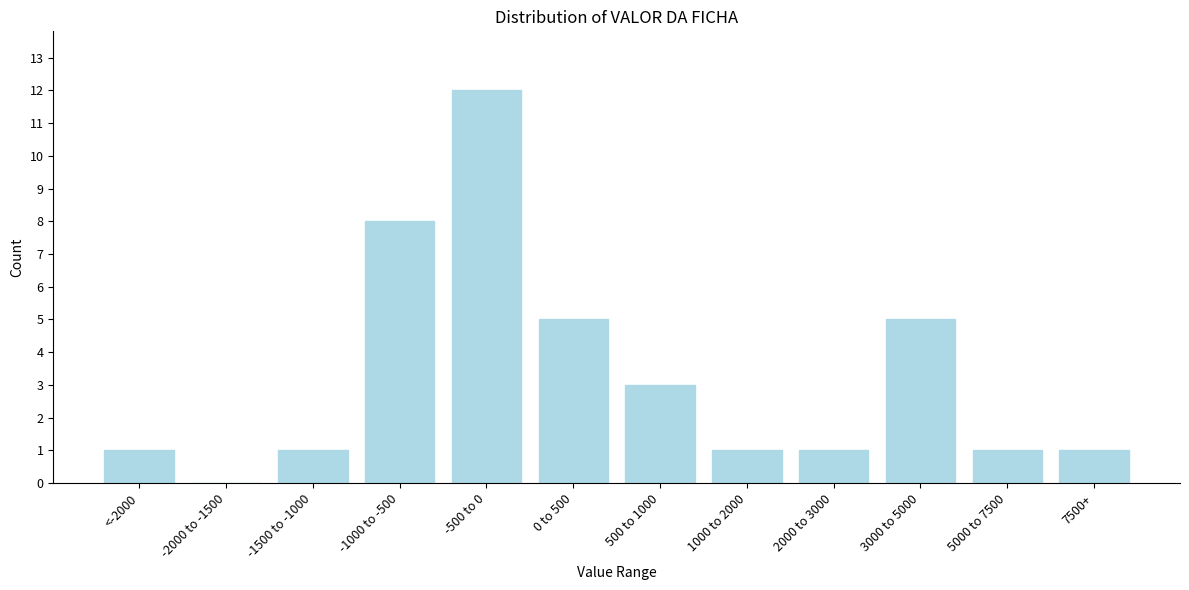

Reading left to right, transcribe all the data shown in this chart.

<-2000=1	-2000 to -1500=0	-1500 to -1000=1	-1000 to -500=8	-500 to 0=12	0 to 500=5	500 to 1000=3	1000 to 2000=1	2000 to 3000=1	3000 to 5000=5	5000 to 7500=1	7500+=1